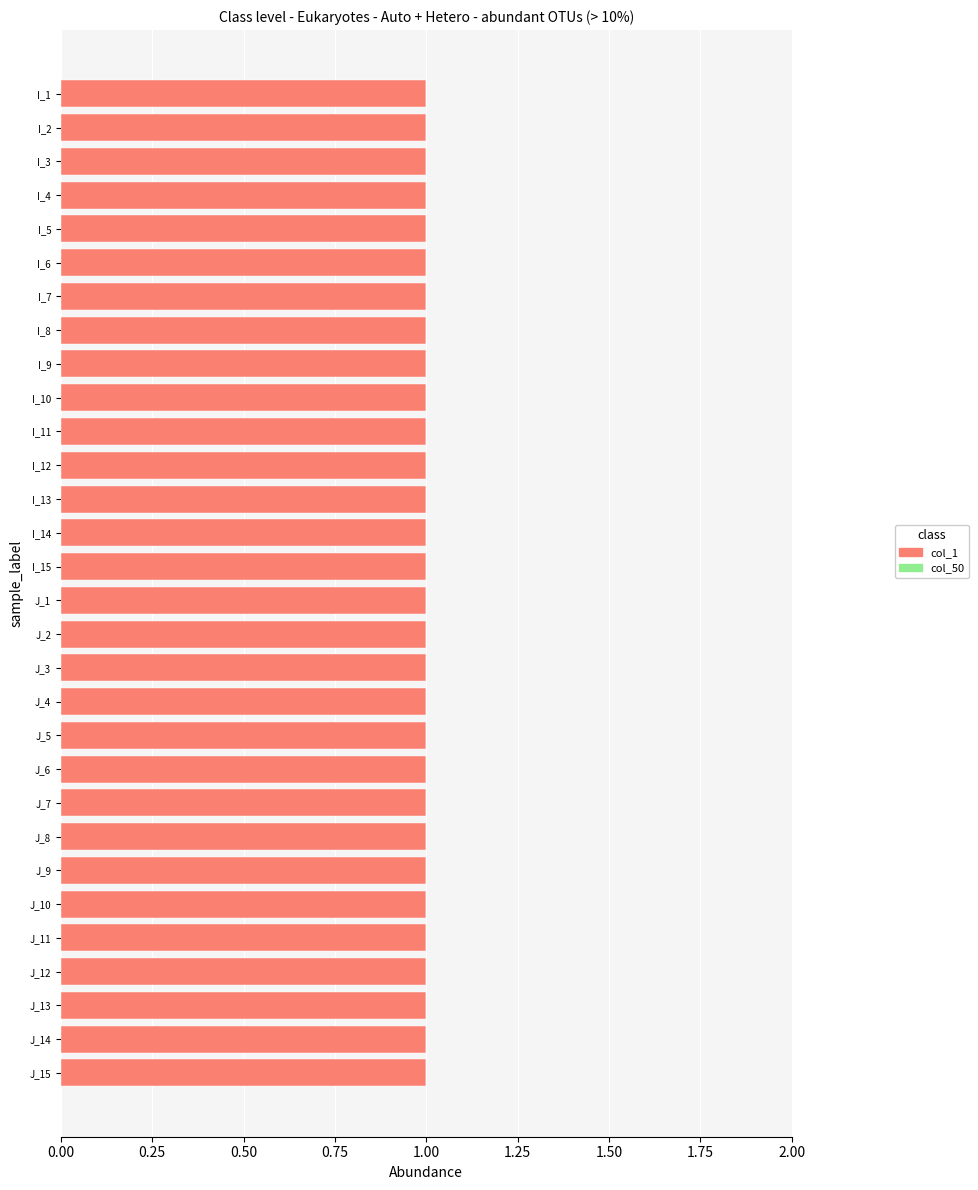

What is the total value across all series at 13?

1